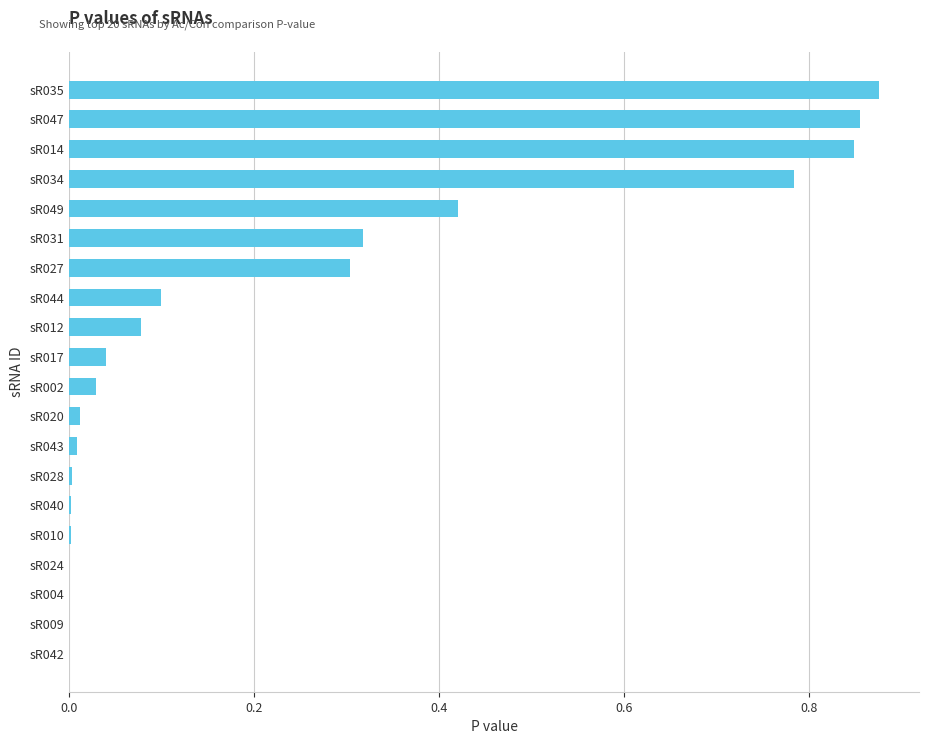

True or false: the data shows 0.0 at sR044.

False